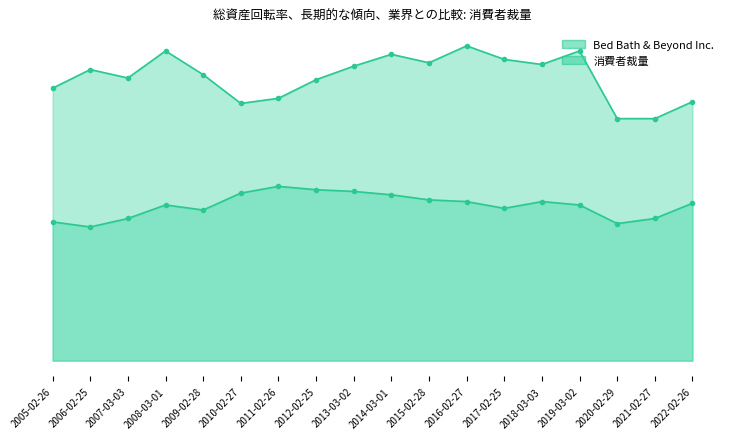

How many interior local peaks does the 消費者裁量 series have?

3